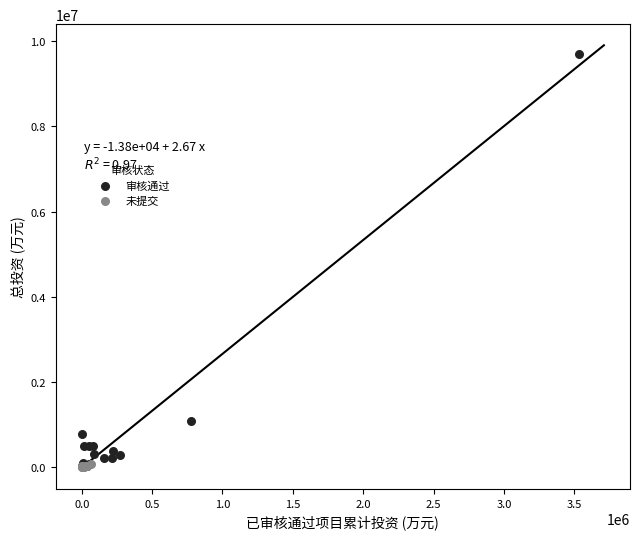

Which series has the widest spread of Y values?

审核通过